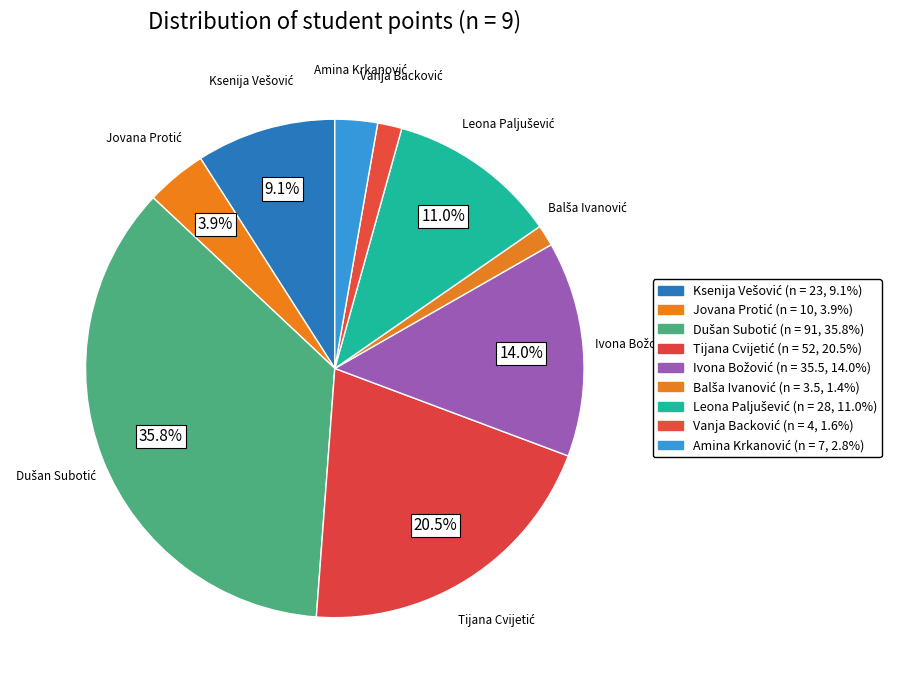

Does Dušan Subotić account for over 50% of the chart?

No